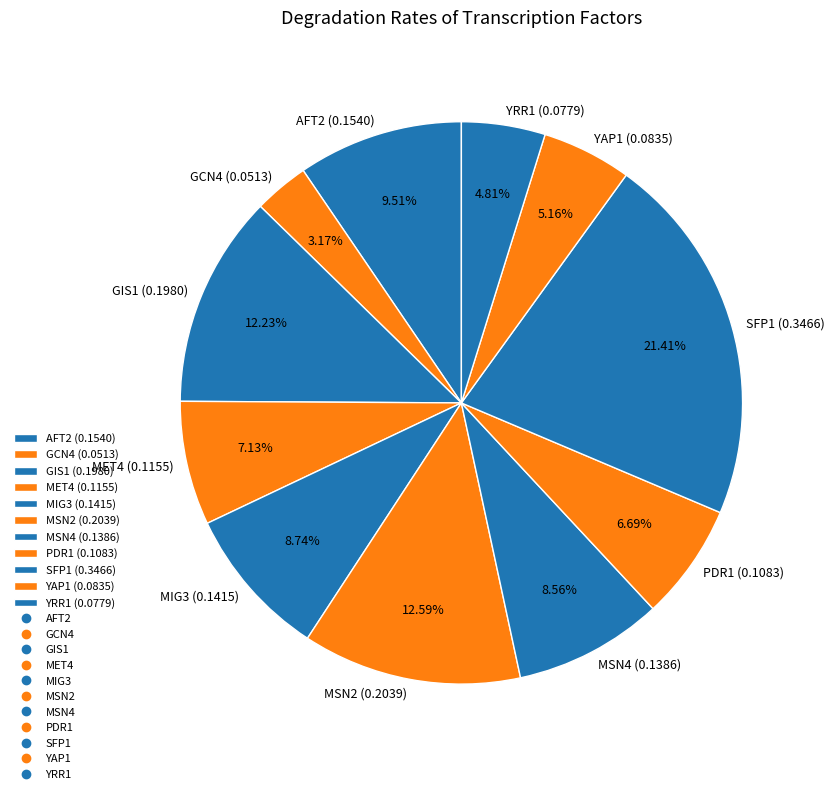

The YAP1 slice represents 5% of the pie. True or false?

True